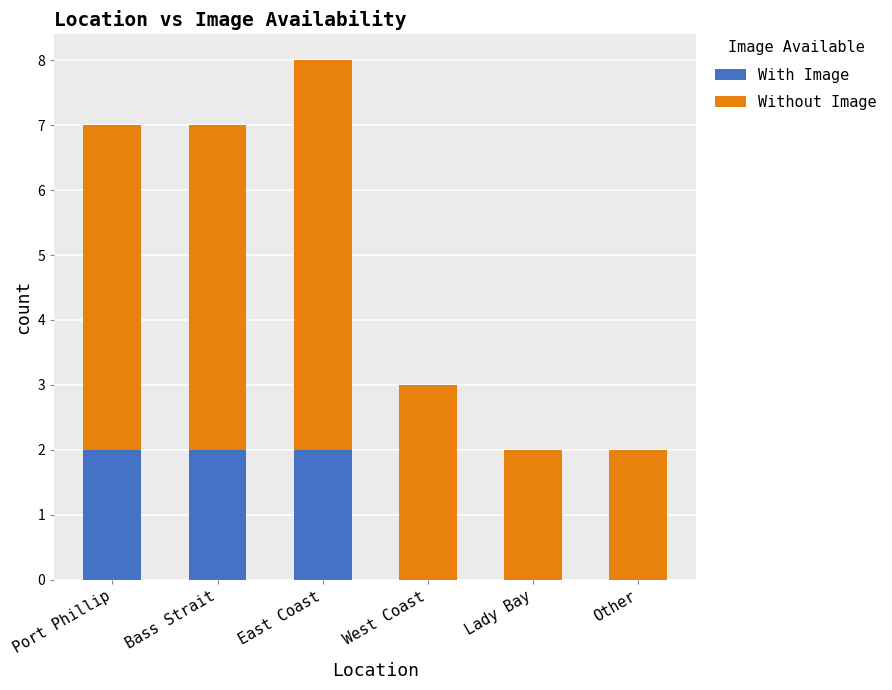

True or false: With Image has a value of 2 at Port Phillip.

True